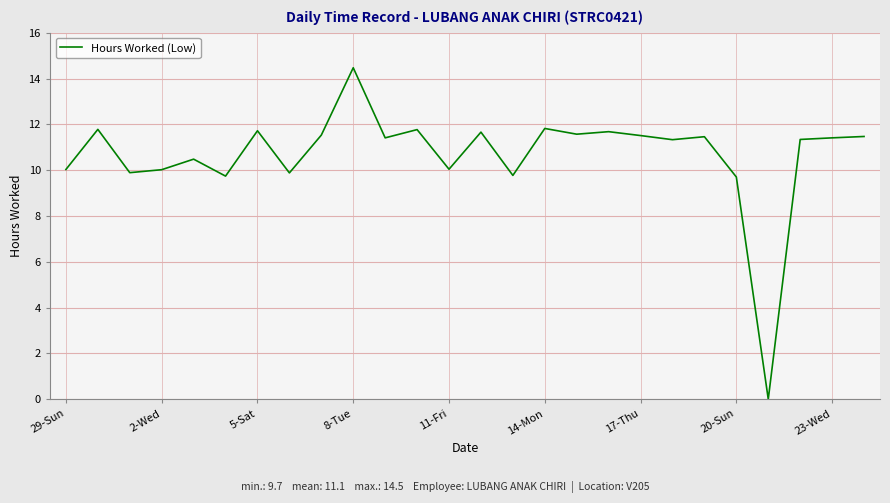

What is the greatest value displayed?

14.5